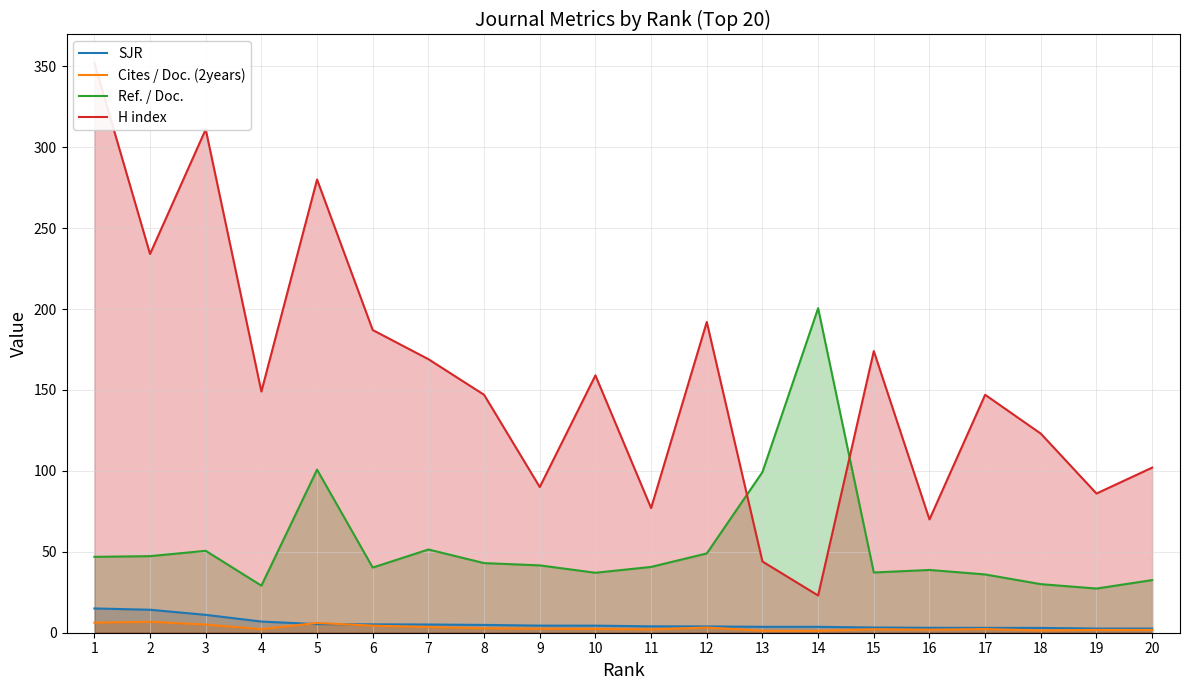

How many lines are shown in the chart?

4